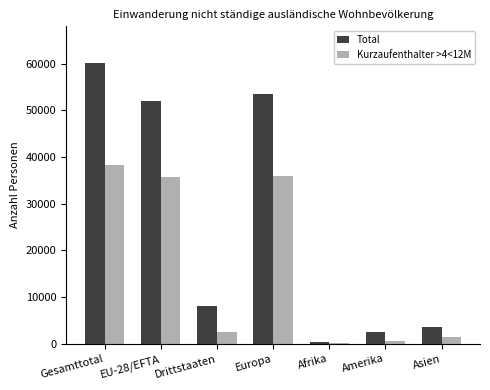

How many groups of bars are there?

7